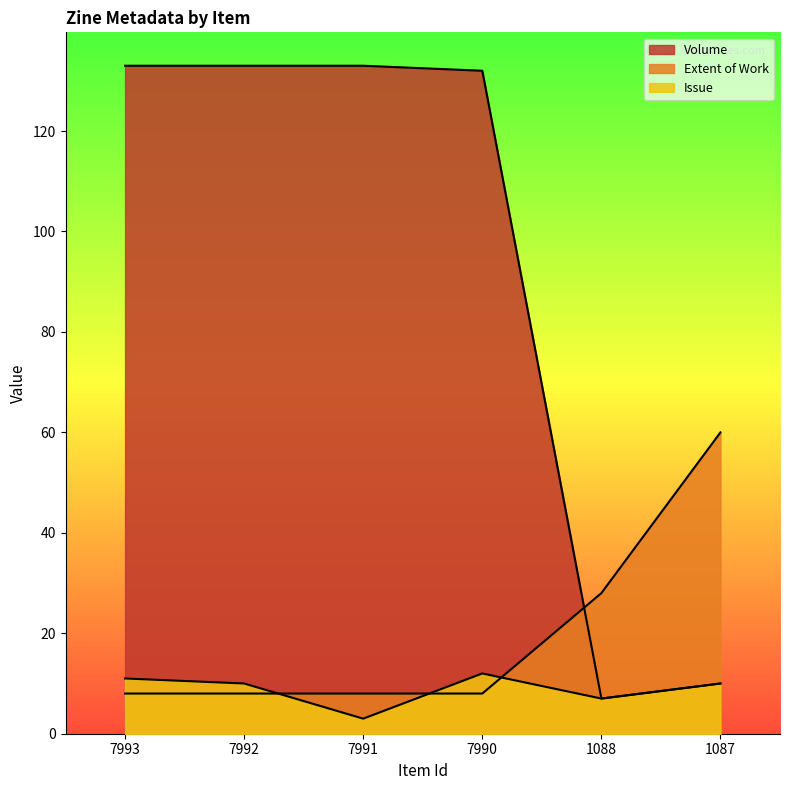

What is the average value of the Extent of Work series?

20